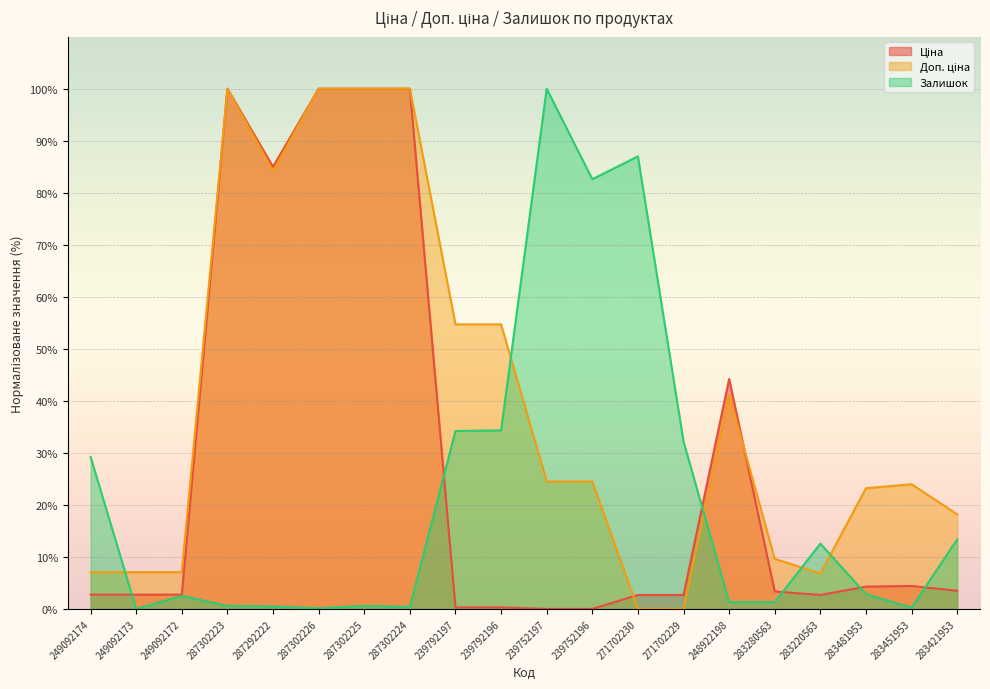

True or false: Ціна and Доп. ціна cross at least once.

True